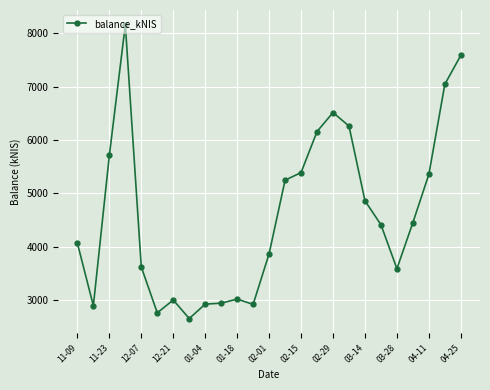

What is the smallest value displayed?

2655.3